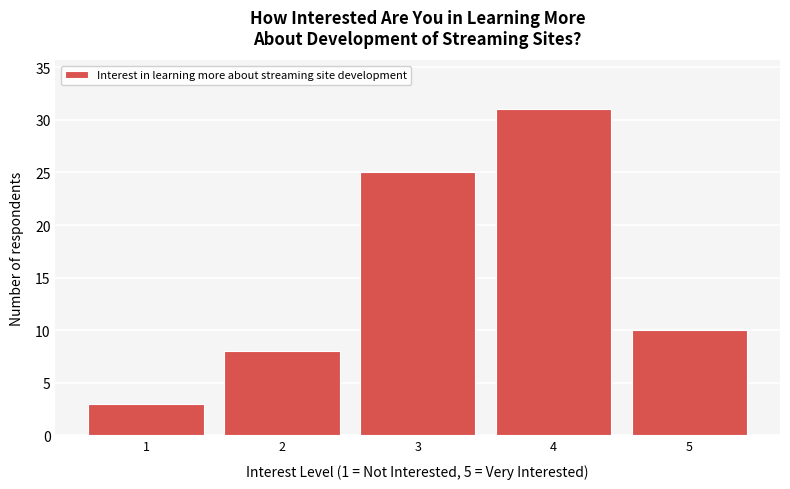

Reading left to right, what are all the values shown in this chart?

3	8	25	31	10